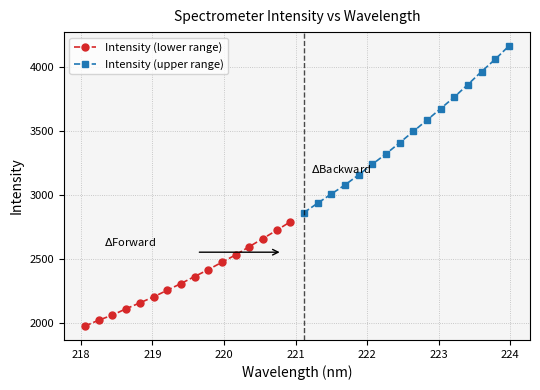

At how many categories does at least one series exceed 3792?

4